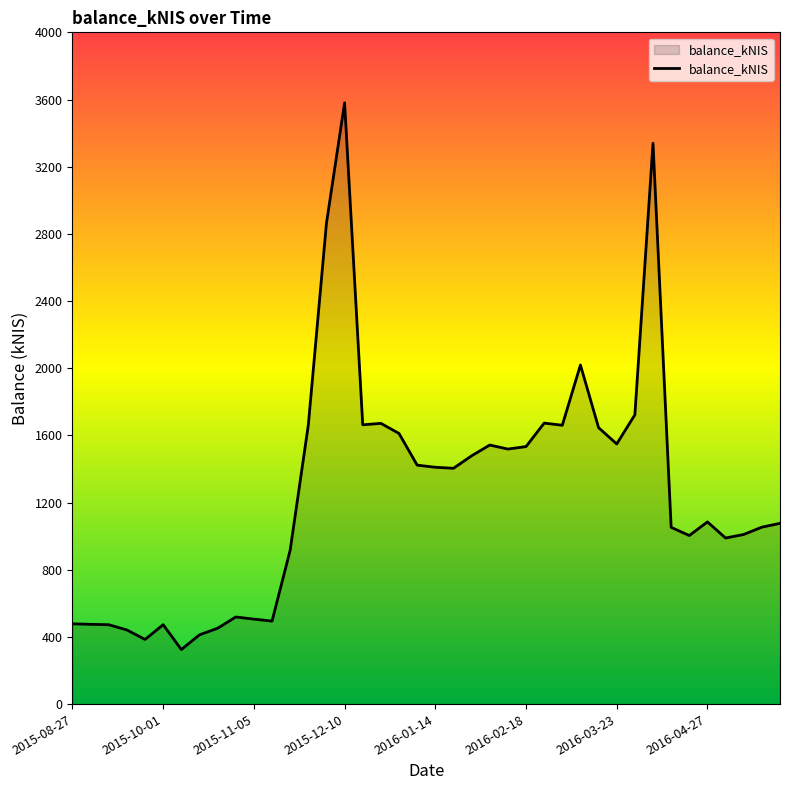

What is the minimum value shown in the chart?

324.7